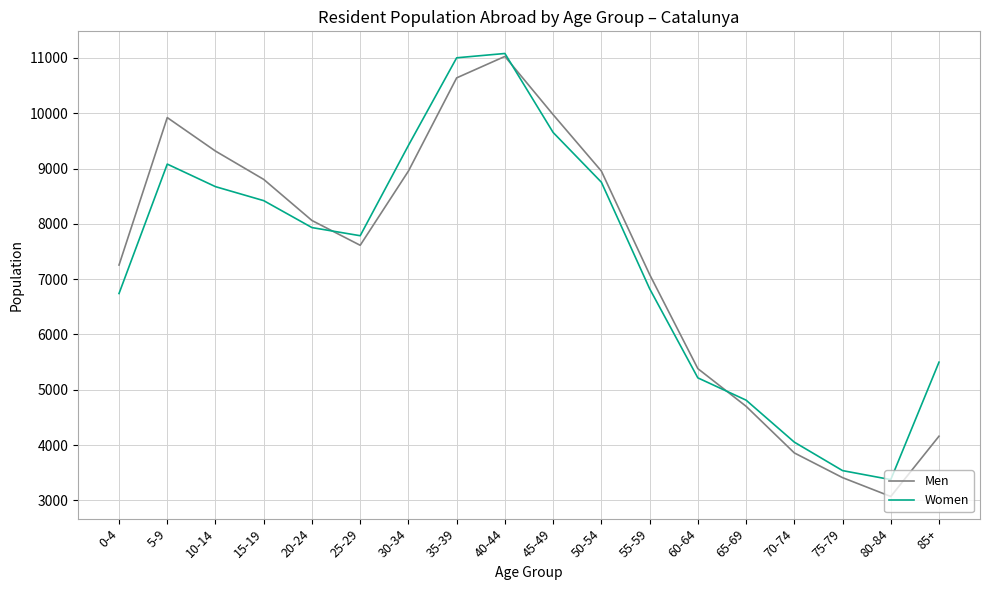

True or false: Men has more than 2 points higher than both neighbors.

False